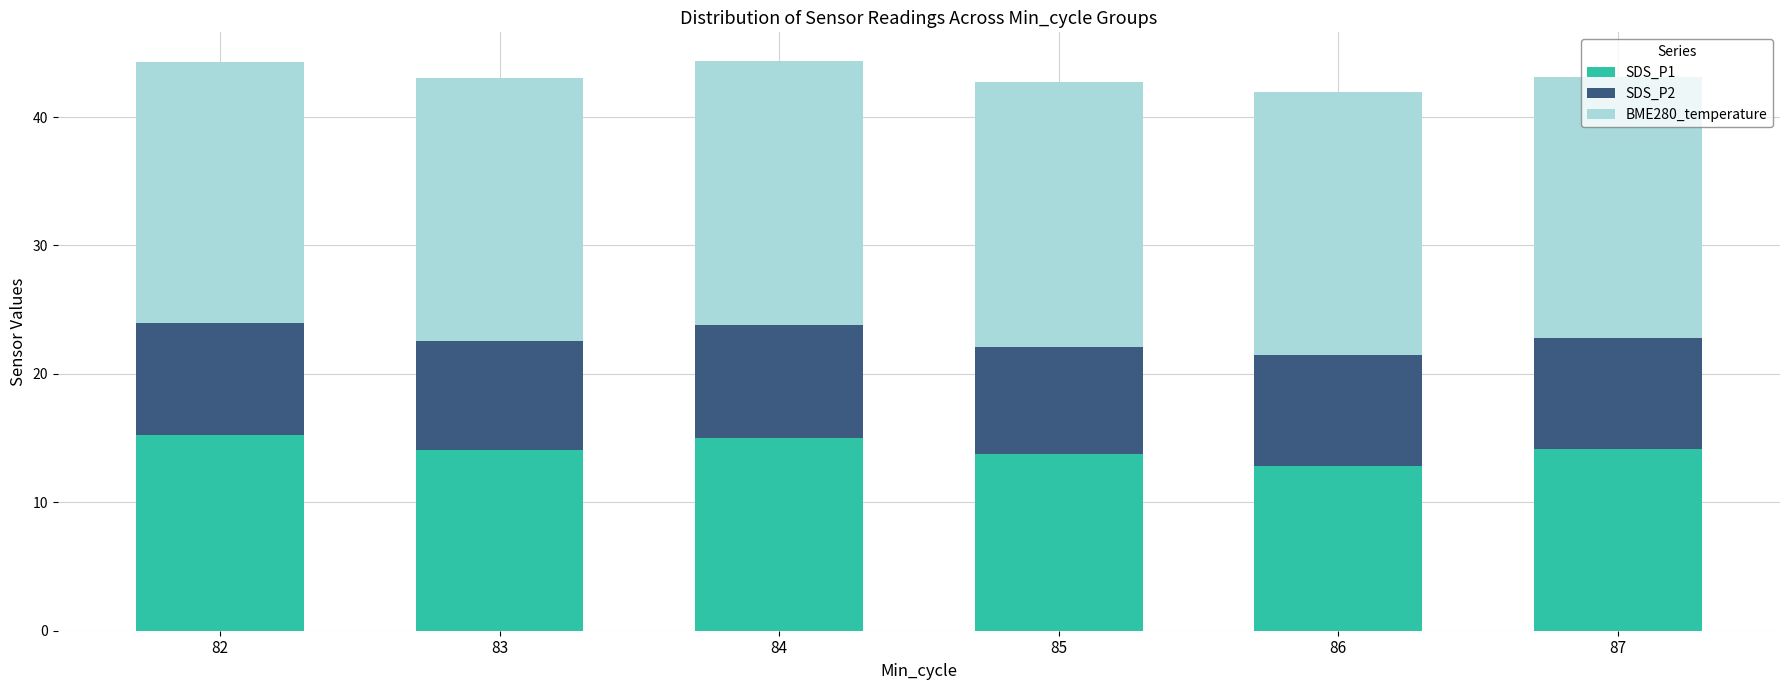

Does the chart contain stacked bars?

Yes